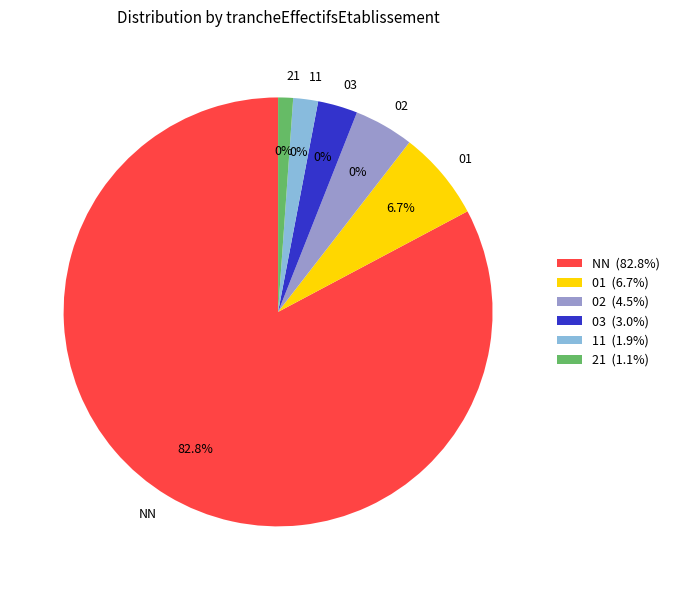

To the nearest percent, what is the average slice percentage?

17%